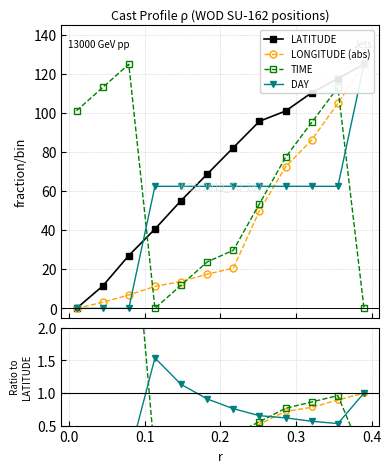

True or false: LATITUDE and LONGITUDE (abs) cross at least once.

False